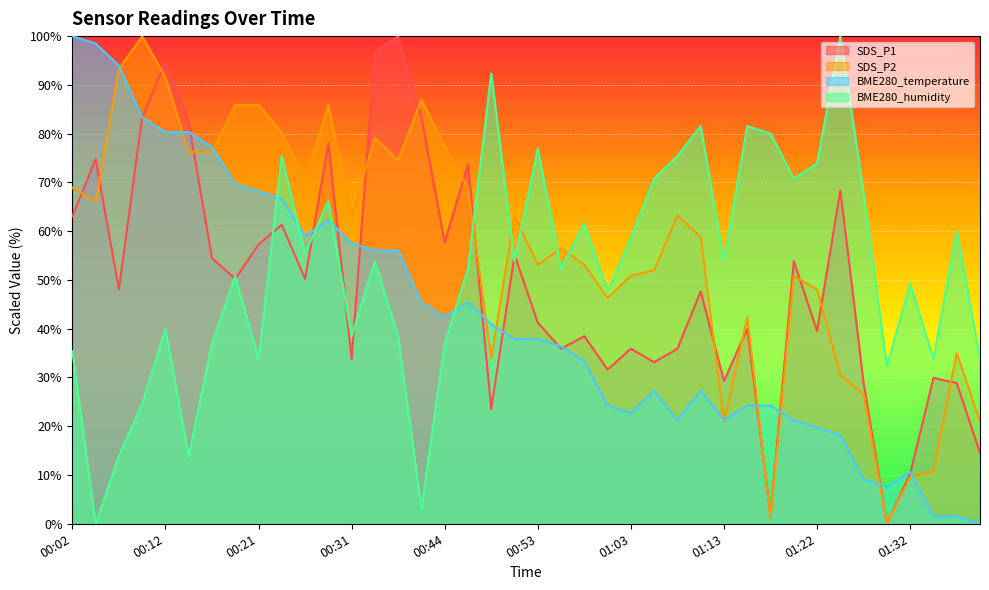

True or false: SDS_P2 has a value of 102.7 at 00:02.

False